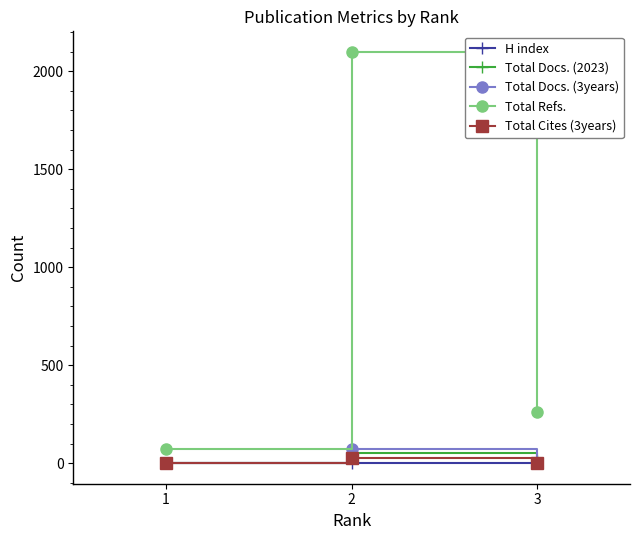

Which series has the widest spread of values?

Total Refs.